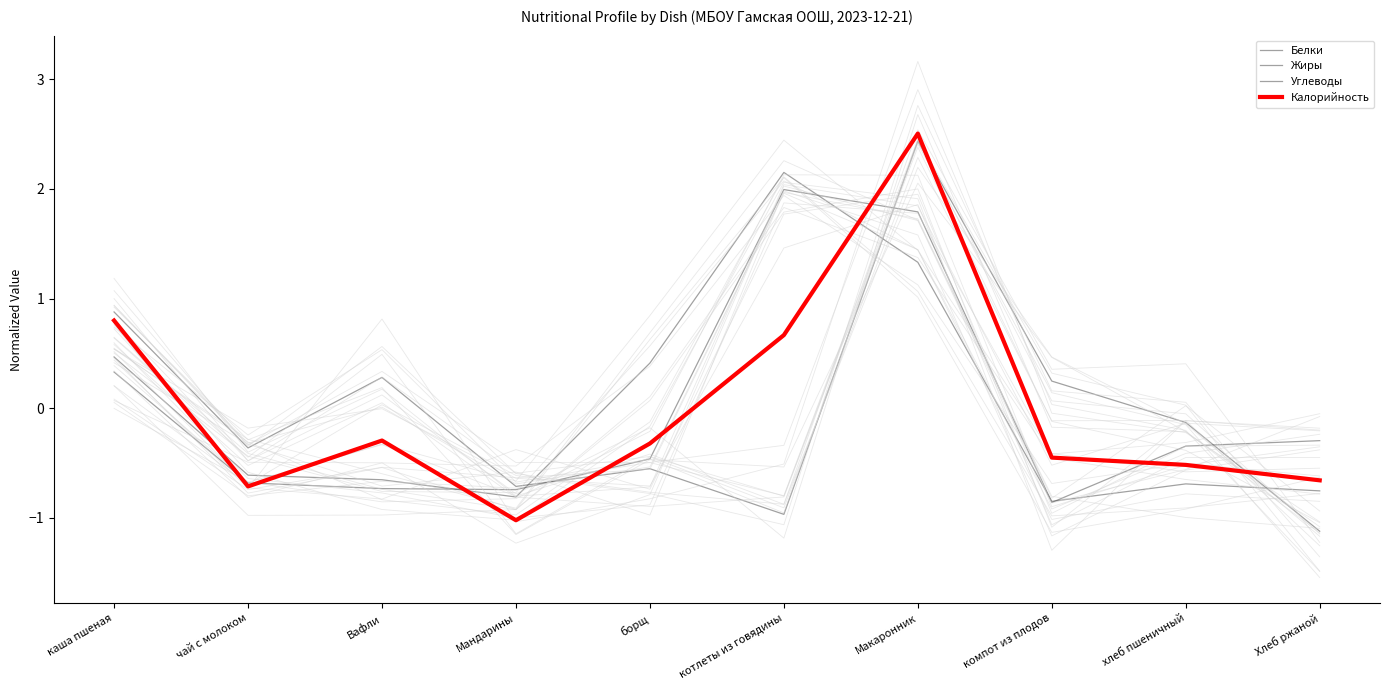

How many values in the Жиры series exceed 0?

4